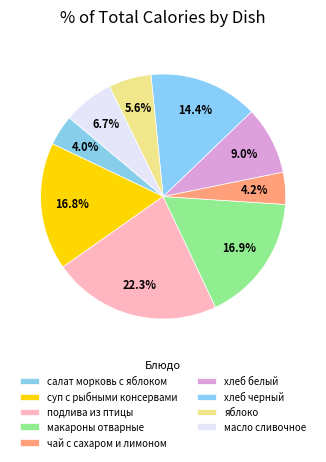

Is it true that масло сливочное is 7% of the pie?

True